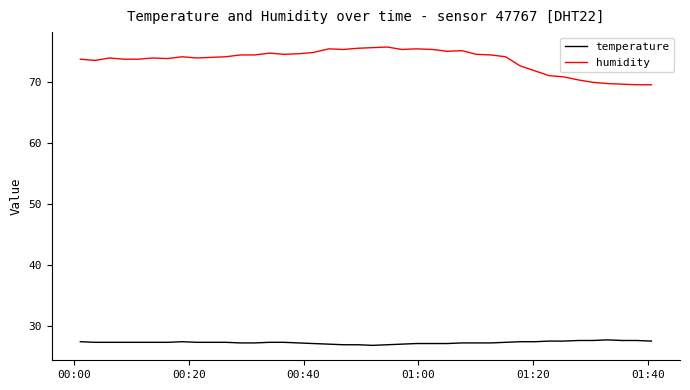

List the series in order of their peak value, lowest first.

temperature, humidity